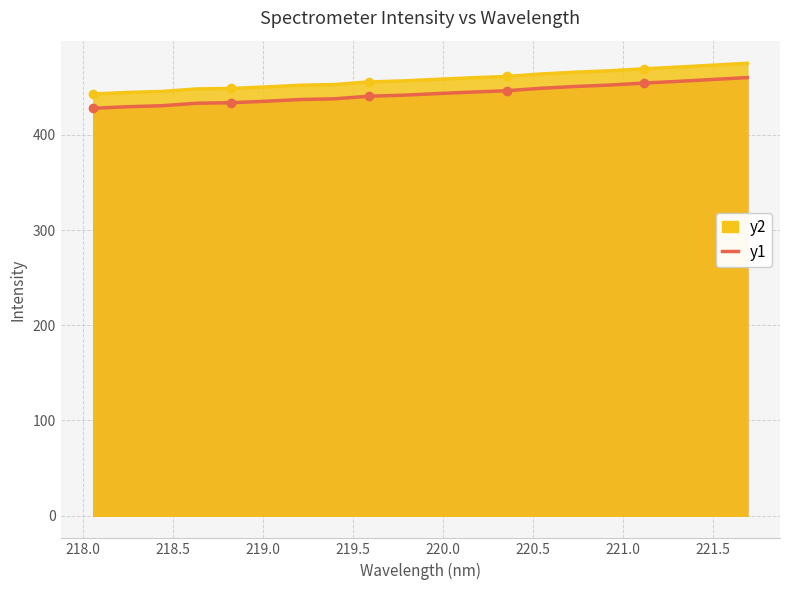

What is the difference between the values at 218.0596 and 219.7801?

13.7